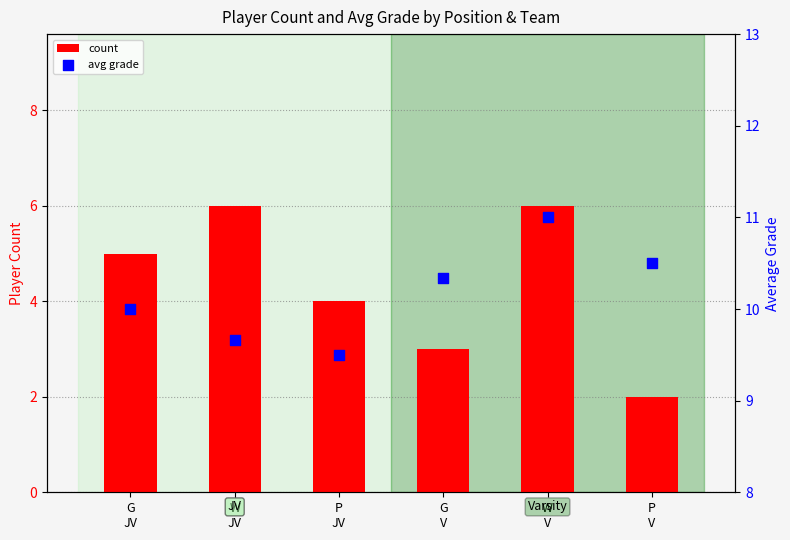

What is the total value across all series at W
V?

17.0